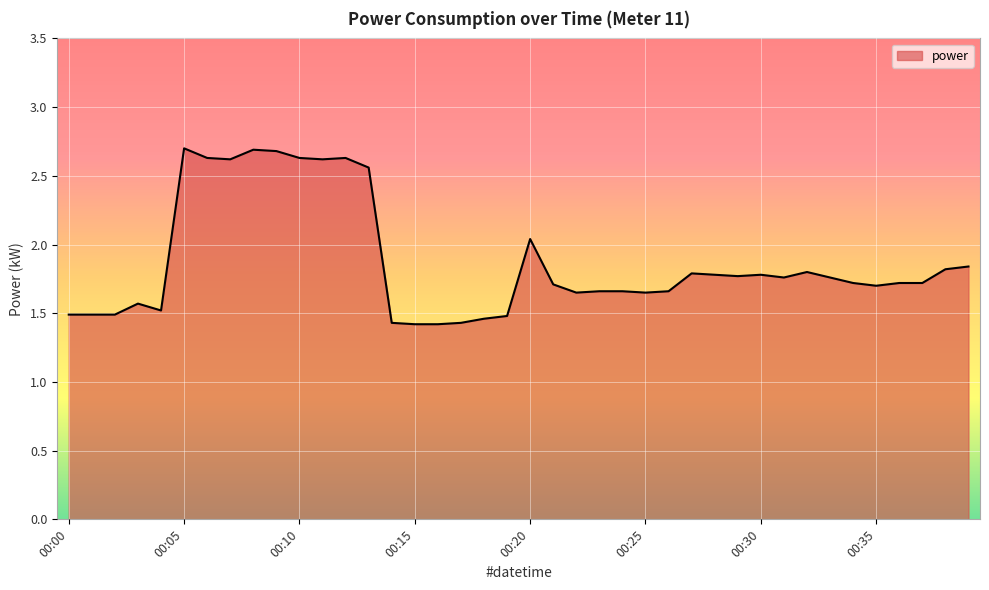

What is the smallest value displayed?

1.4